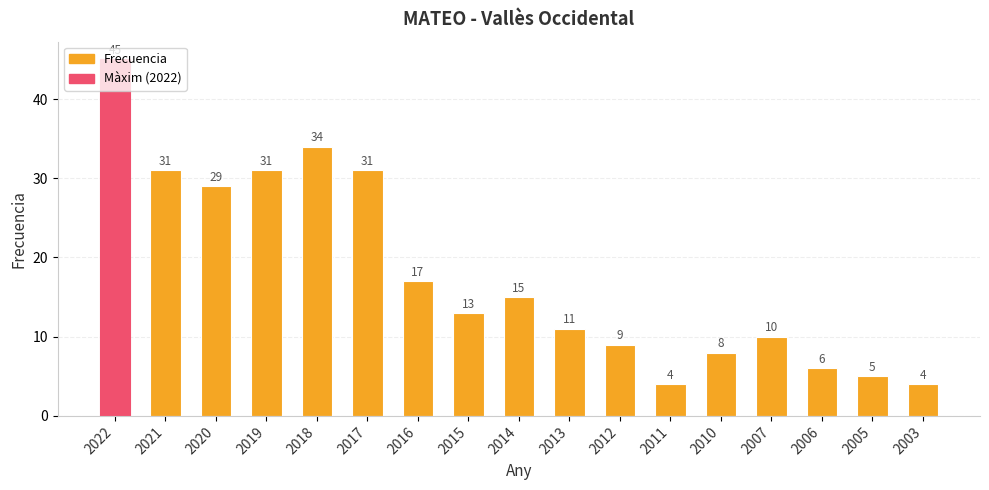

The chart shows a value of 10 at 2007. True or false?

True